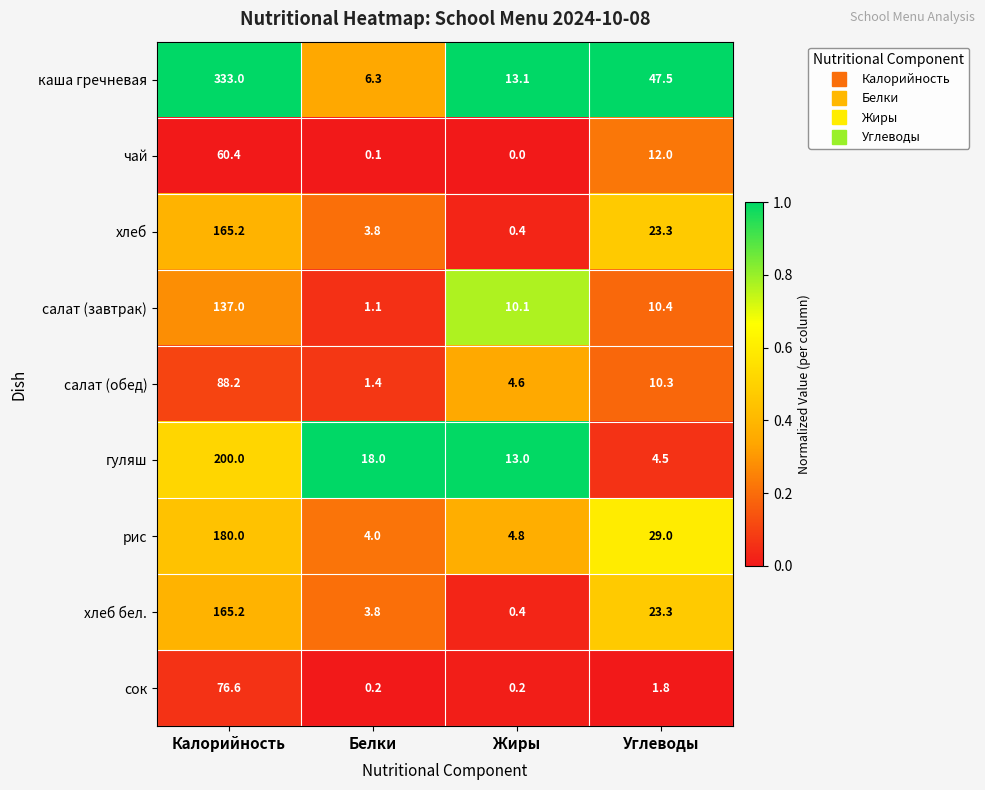

List the labels in order of чай value, smallest first.

Жиры, Белки, Углеводы, Калорийность